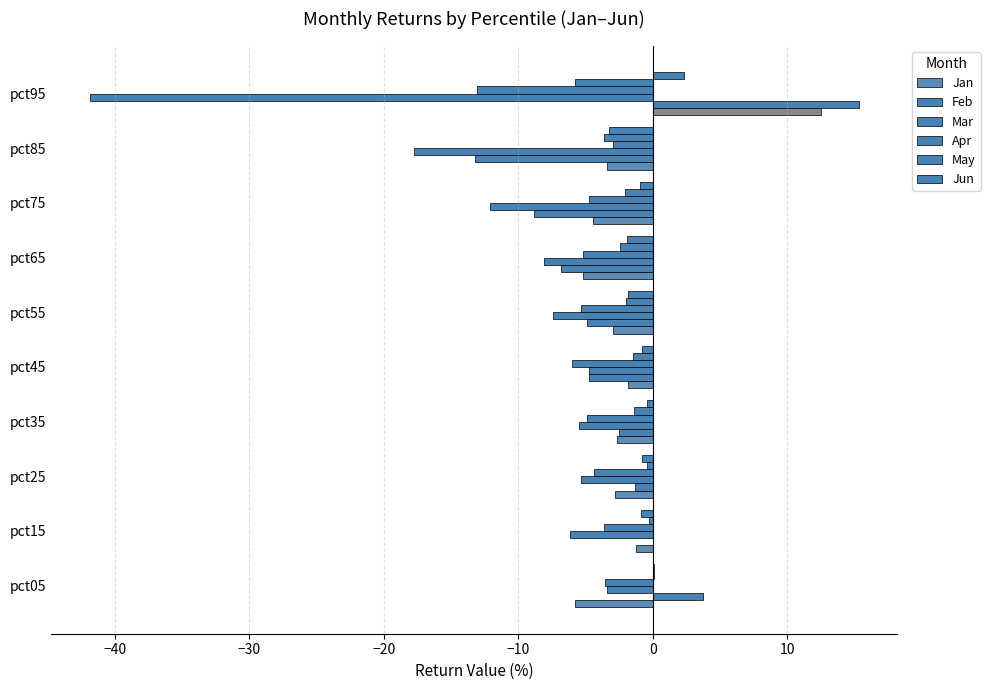

List the series in order of their peak value, highest first.

Feb, Jan, Jun, May, Apr, Mar